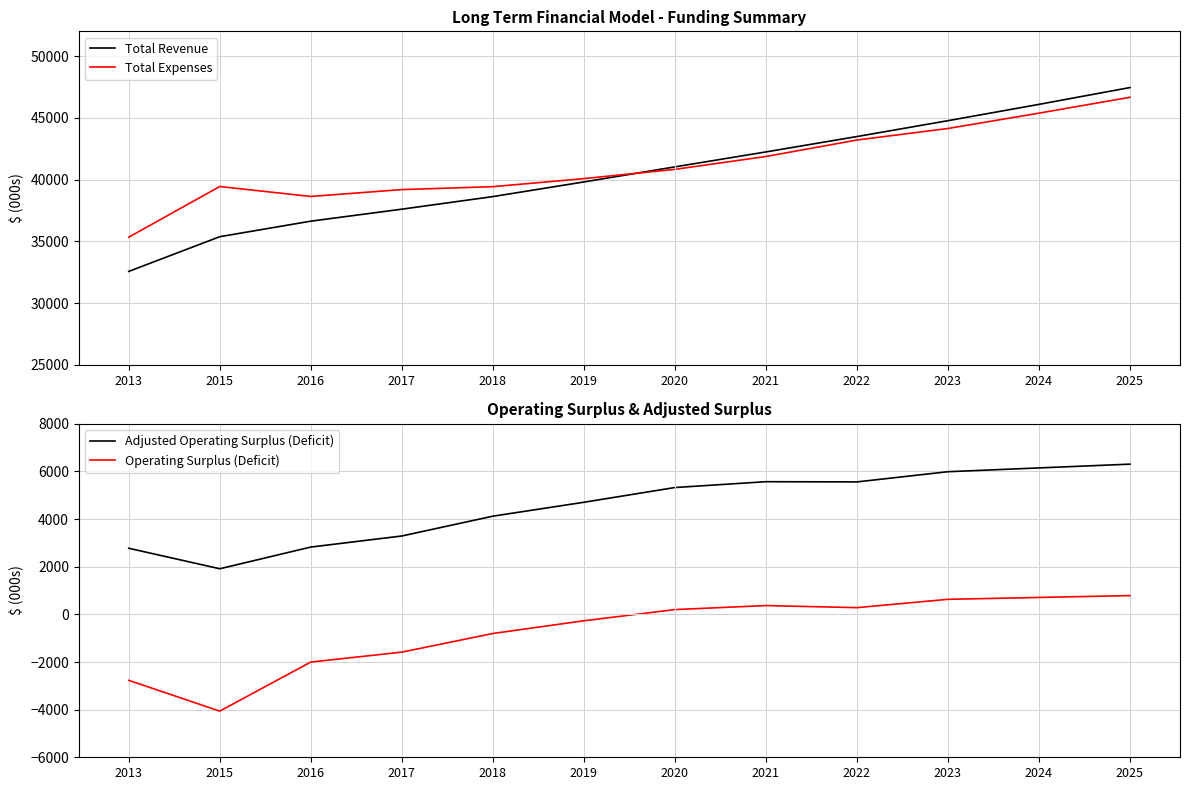

List the labels in order of Operating Surplus (Deficit) value, largest first.

2025, 2024, 2023, 2021, 2022, 2020, 2019, 2018, 2017, 2016, 2013, 2015